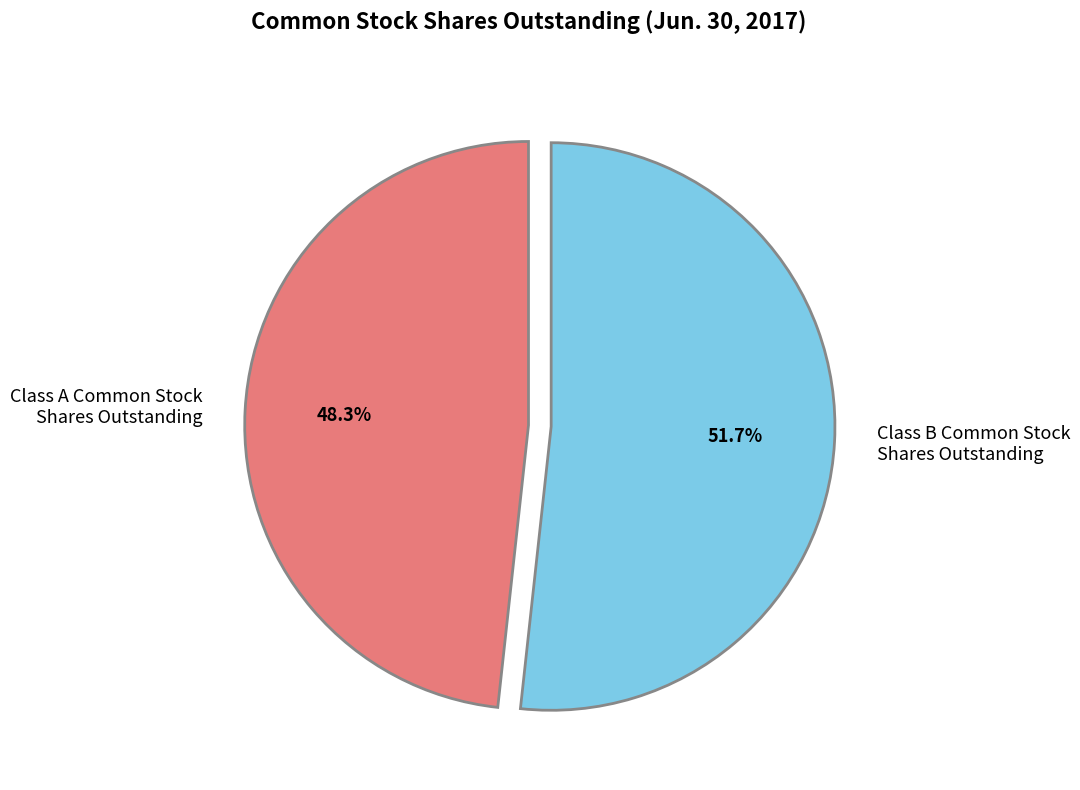

Does Class A Common Stock Shares Outstanding represent more than half of the total?

No